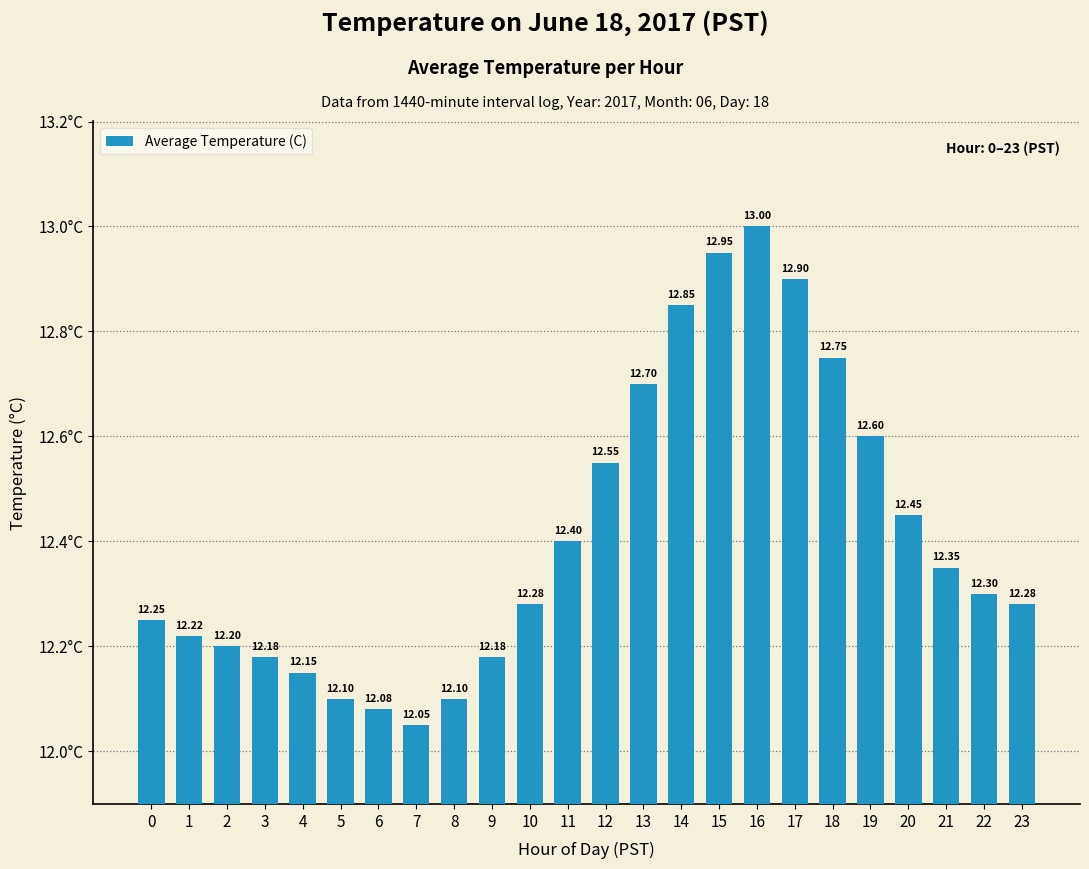

What is the smallest value displayed?

12.1